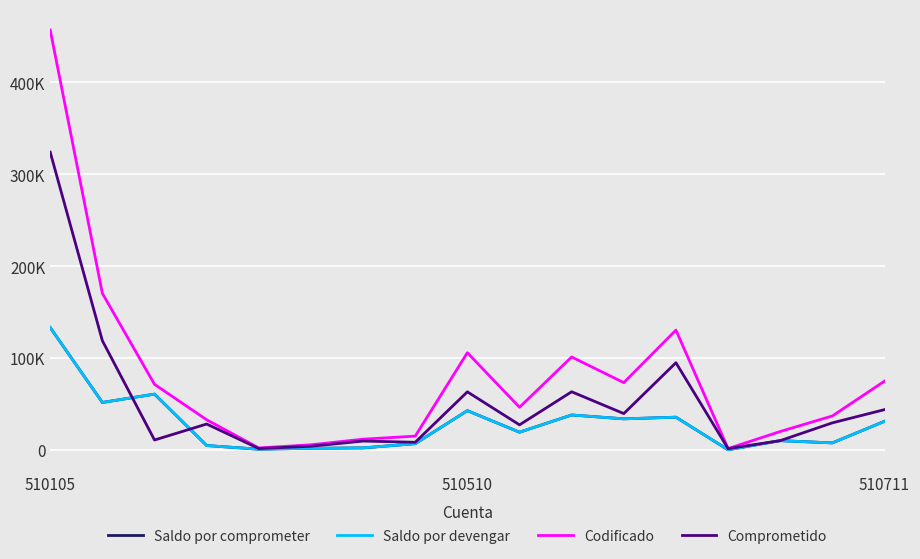

Which series has the largest range (max minus min)?

Codificado